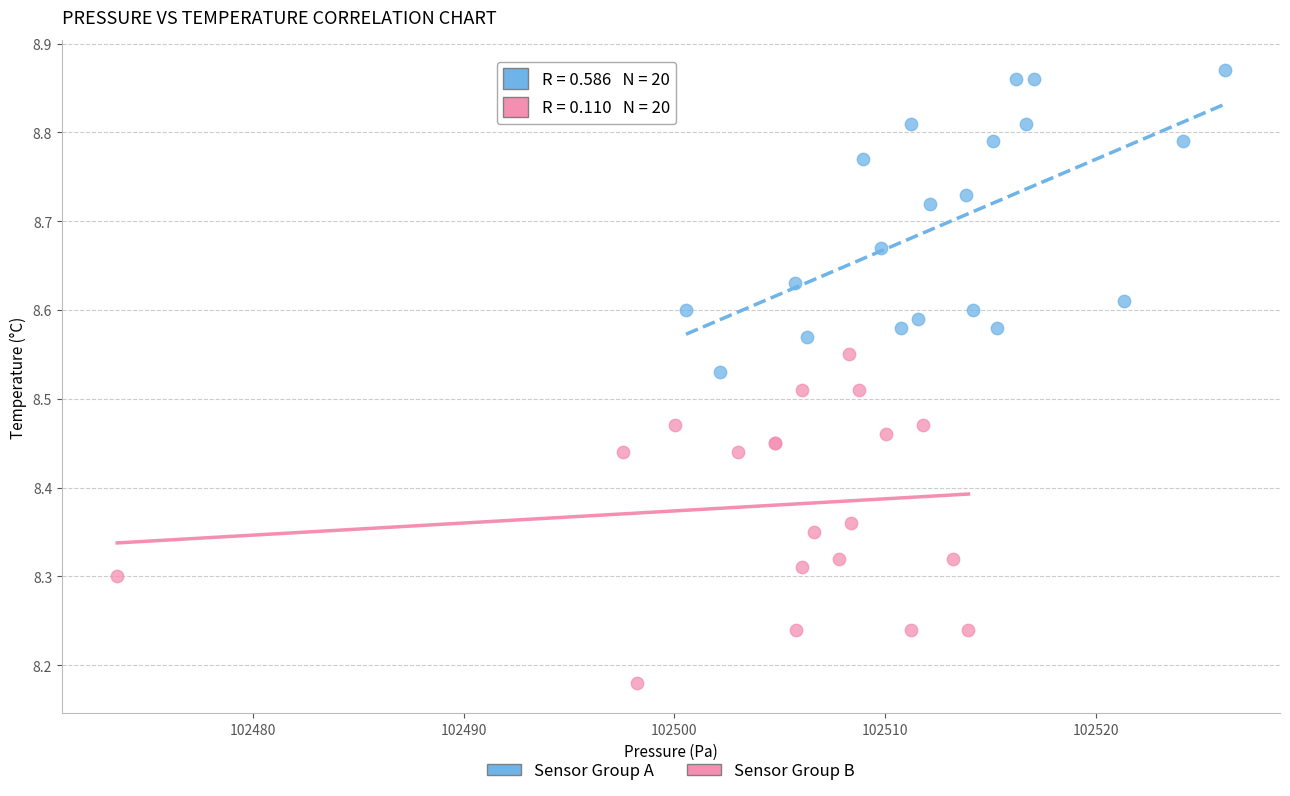

Which series contains the lowest Y value?

Sensor Group B